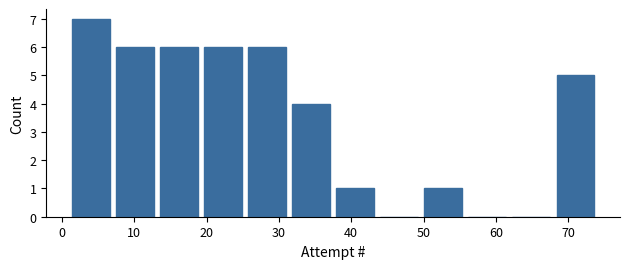

Reading left to right, transcribe this chart: for each bar, give the range it covers on the x-axis and its height. Neither the bar edges nor the heights are printed on the chart, so give them approximately, as read against the axes.

1 to 7: 7
7 to 13: 6
13 to 19: 6
19 to 25: 6
25 to 31: 6
31 to 38: 4
38 to 44: 1
44 to 50: 0
50 to 56: 1
56 to 62: 0
62 to 68: 0
68 to 74: 5